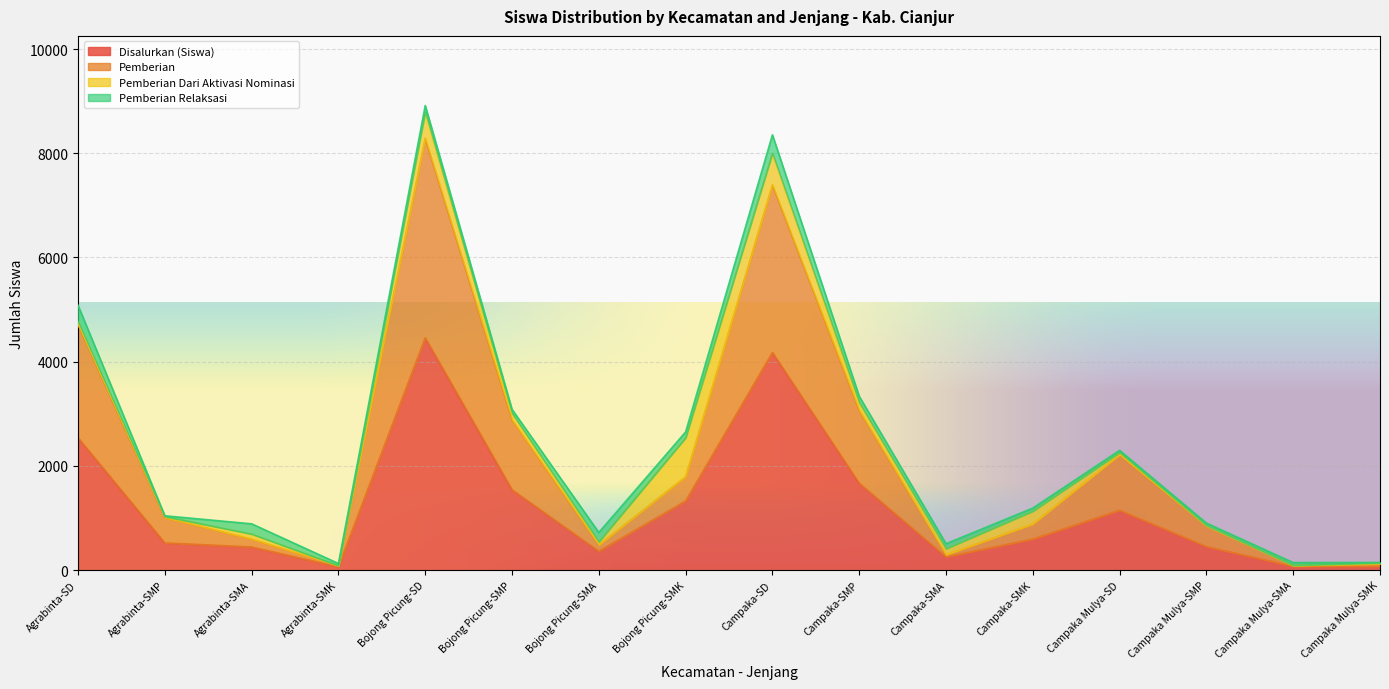

At which category is the sum across all series the highest?

Bojong Picung-SD